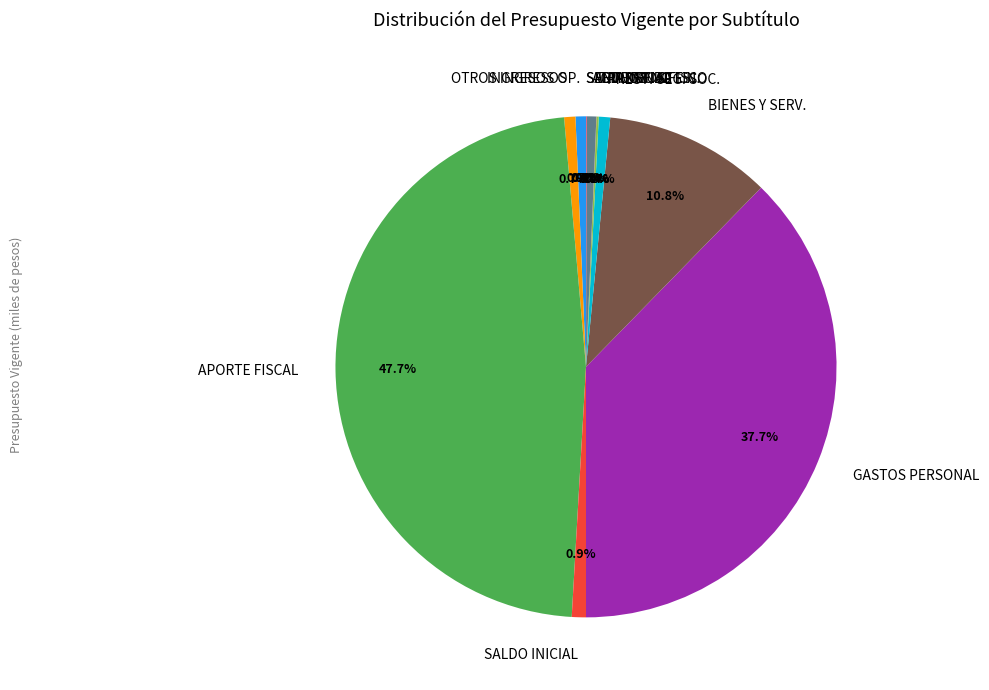

What is the ratio of the value at INGRESOS OP. to the value at ACTIVOS NO FIN.?

1.1